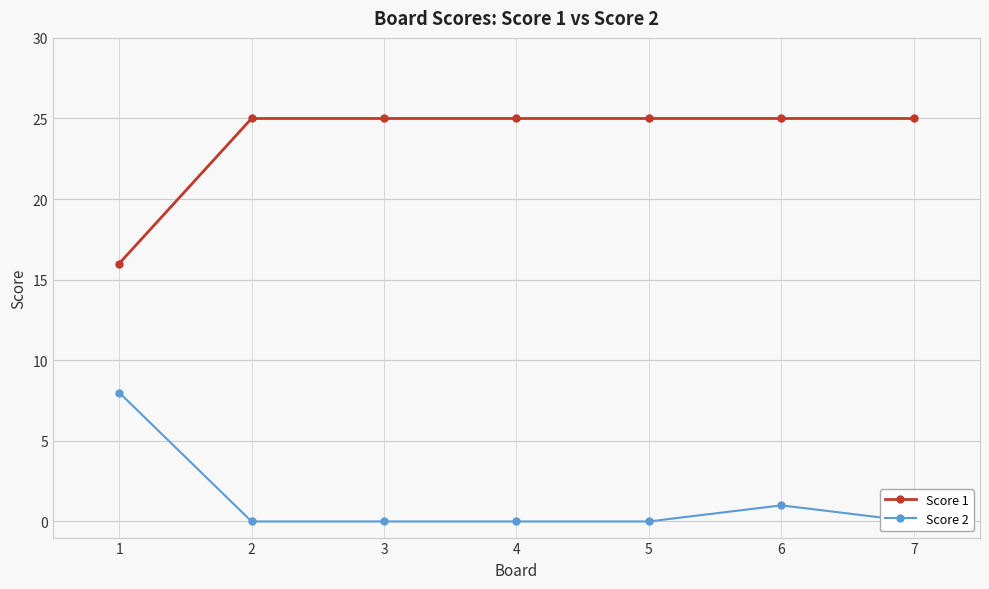

Reading left to right, what are all the values shown in this chart?

Score 1: 1=16	2=25	3=25	4=25	5=25	6=25	7=25
Score 2: 1=8	2=0	3=0	4=0	5=0	6=1	7=0